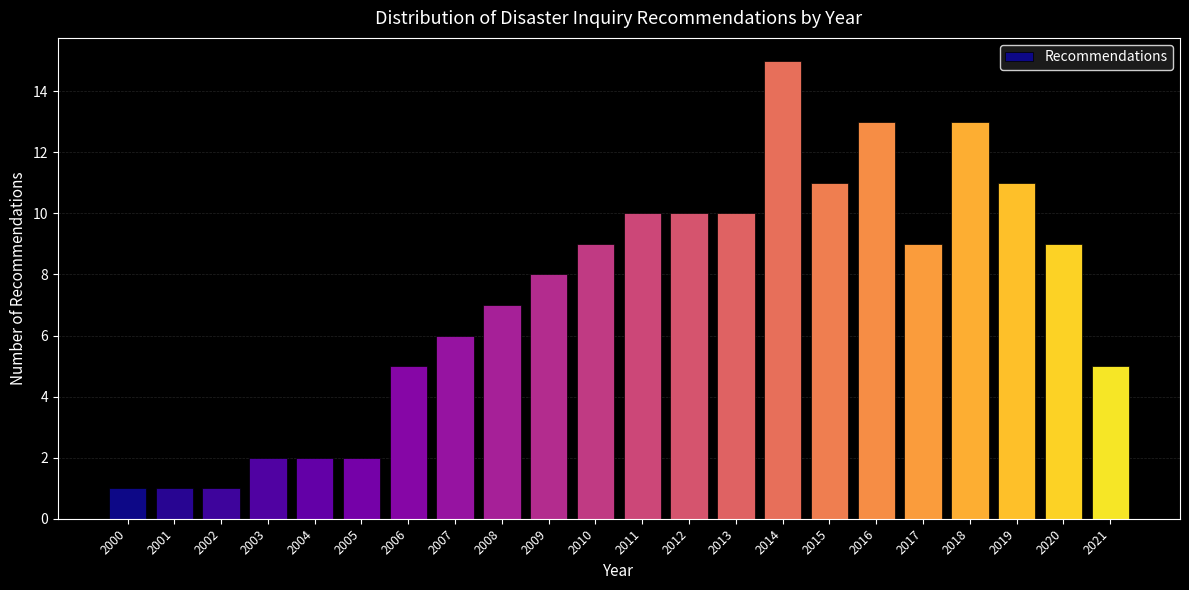

Reading right to left, extract all data points from this chart.

5	9	11	13	9	13	11	15	10	10	10	9	8	7	6	5	2	2	2	1	1	1